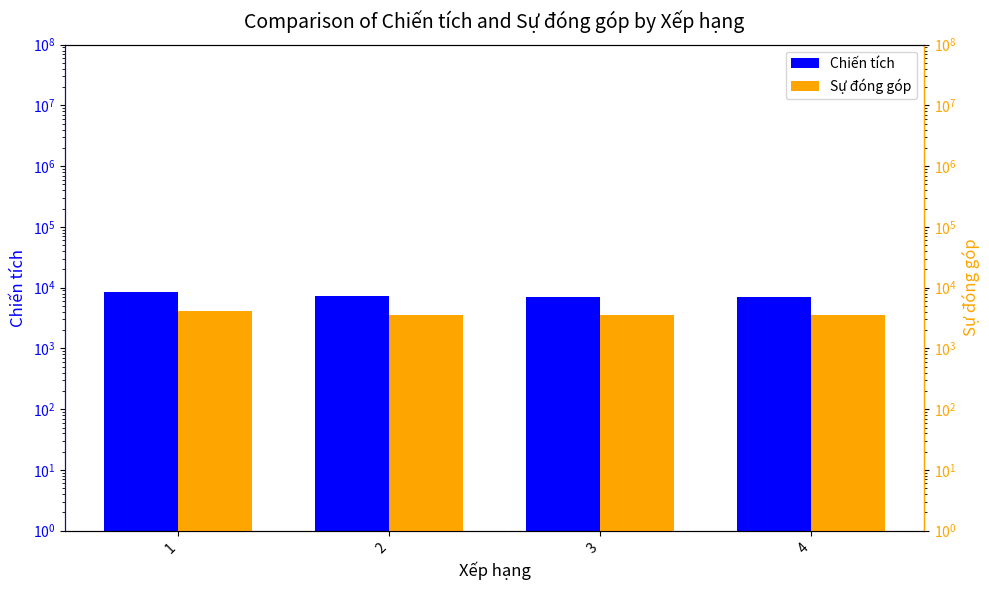

Between 2 and 3, which series saw the biggest shift?

Chiến tích